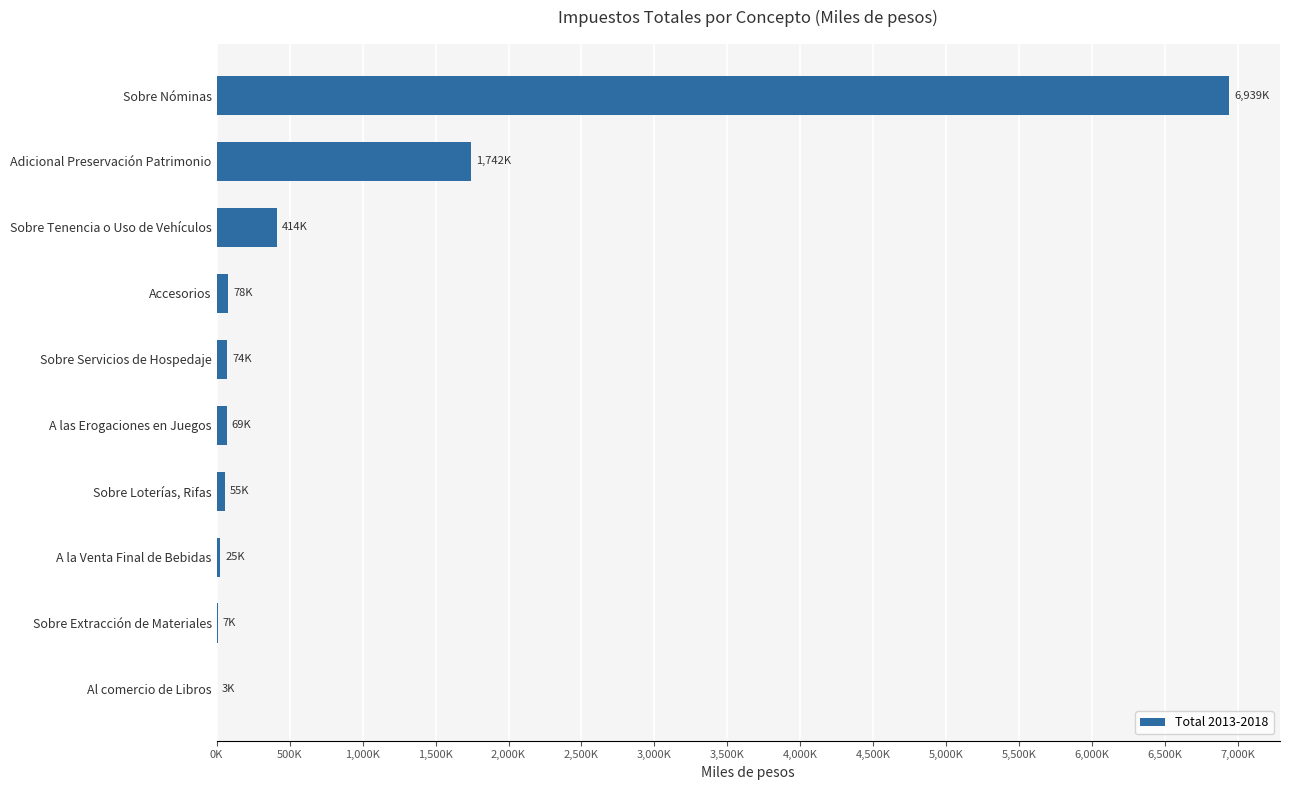

What is the smallest value displayed?

2950